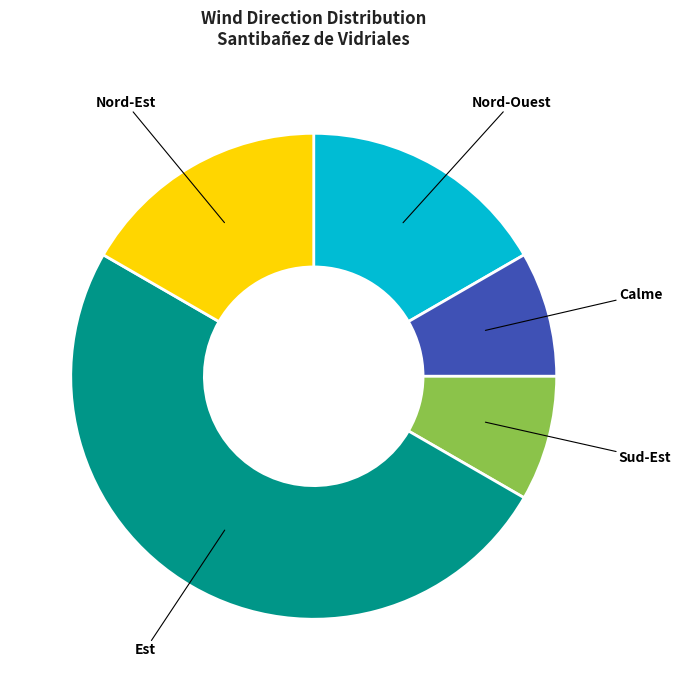

How many segments does this pie chart have?

5